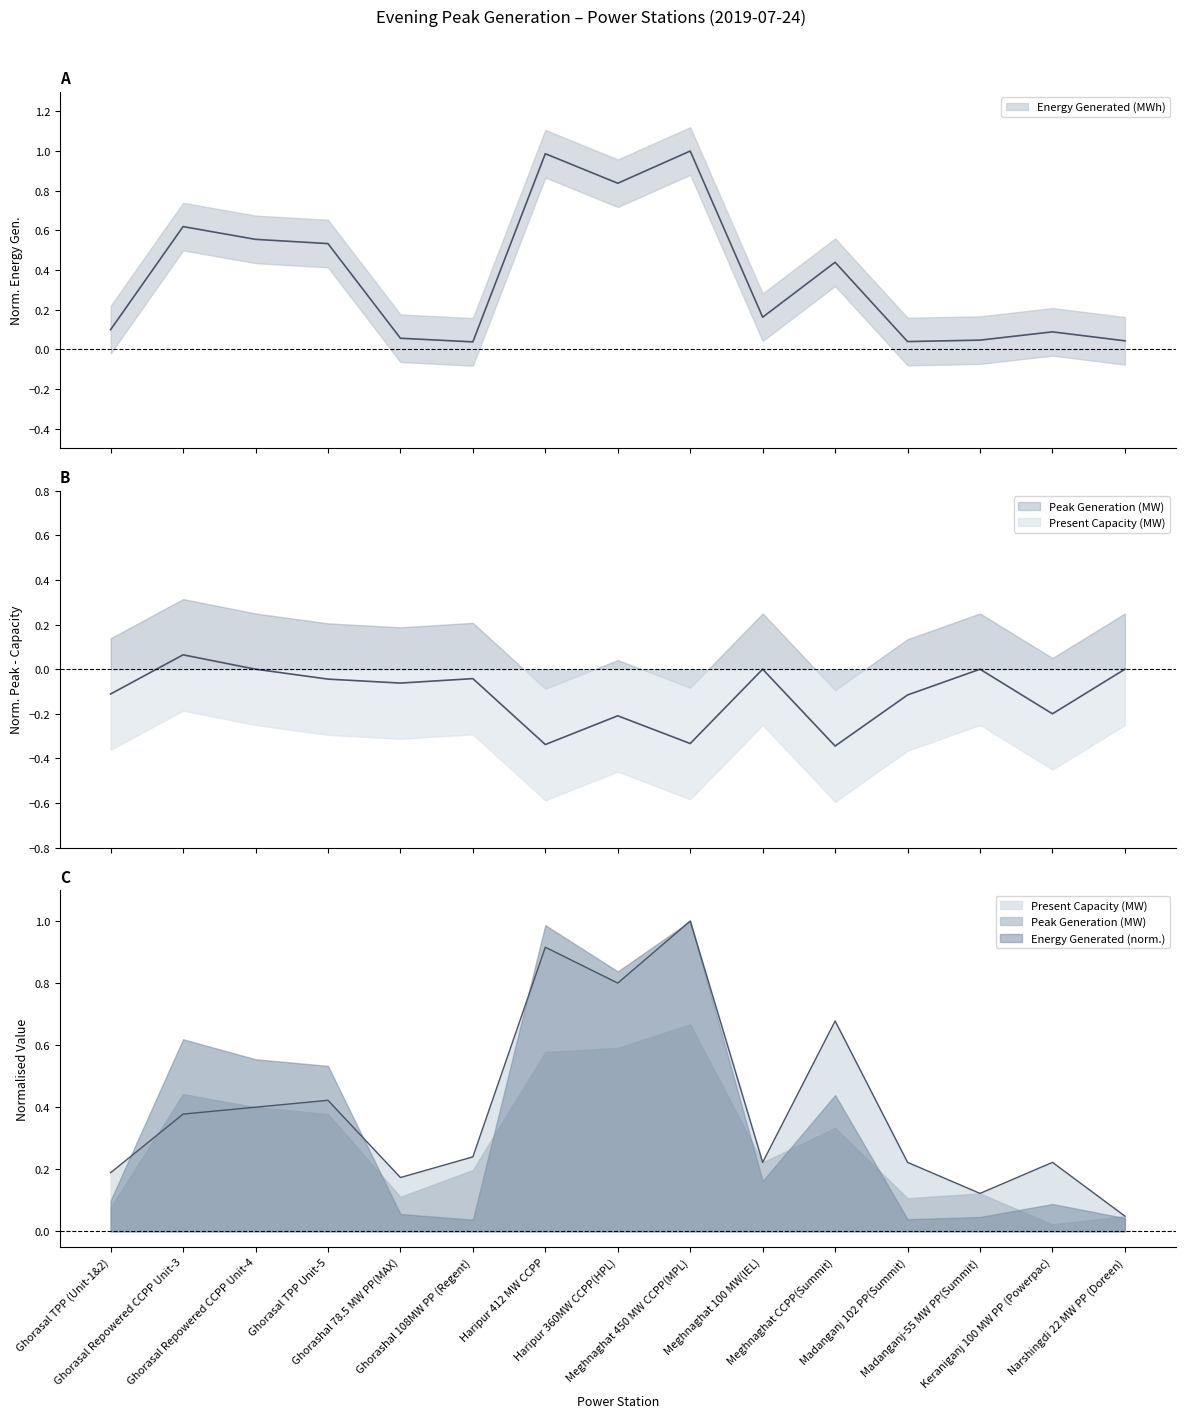

Is it true that Energy Generated (MWh) equals 0.4 at Meghnaghat CCPP(Summit)?

True